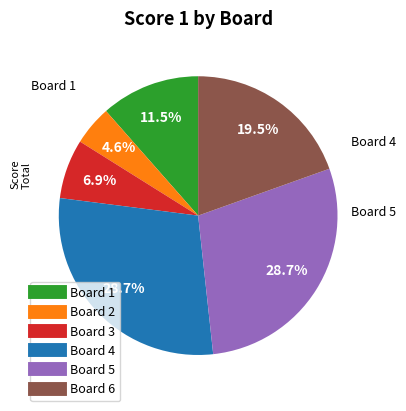

Is there any slice that represents more than half of the pie?

No